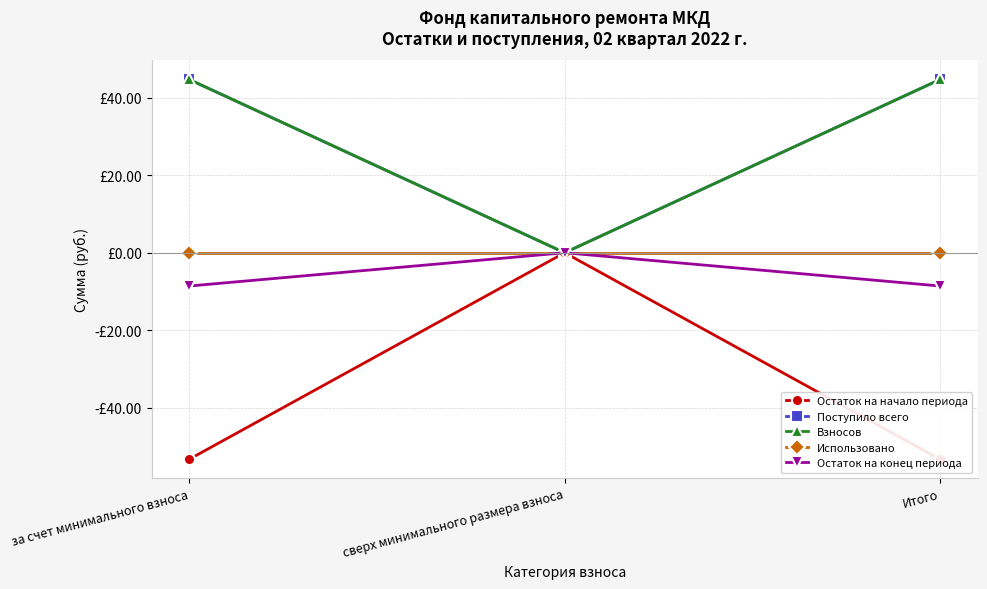

Reading left to right, list all the values displayed in this chart.

Остаток на начало периода: за счет минимального взноса=-53.2	сверх минимального размера взноса=0.0	Итого=-53.2
Поступило всего: за счет минимального взноса=44.6	сверх минимального размера взноса=0.0	Итого=44.6
Взносов: за счет минимального взноса=44.6	сверх минимального размера взноса=0.0	Итого=44.6
Использовано: за счет минимального взноса=0.0	сверх минимального размера взноса=0.0	Итого=0.0
Остаток на конец периода: за счет минимального взноса=-8.6	сверх минимального размера взноса=0.0	Итого=-8.6